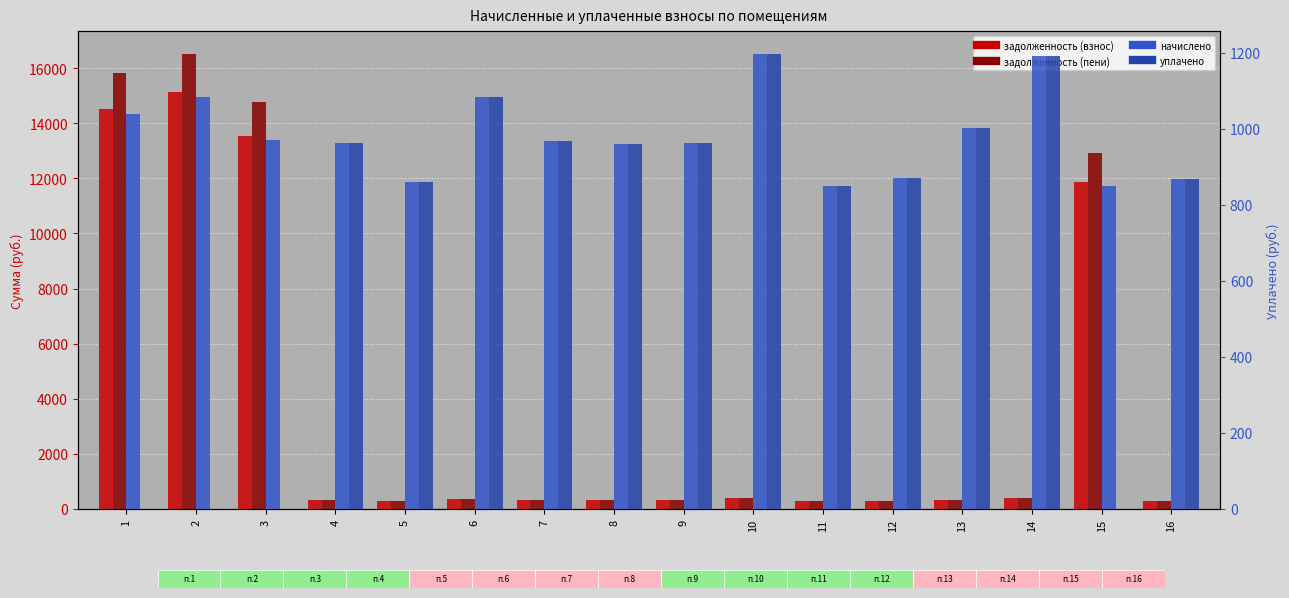

At which label does уплачено reach its peak?

10